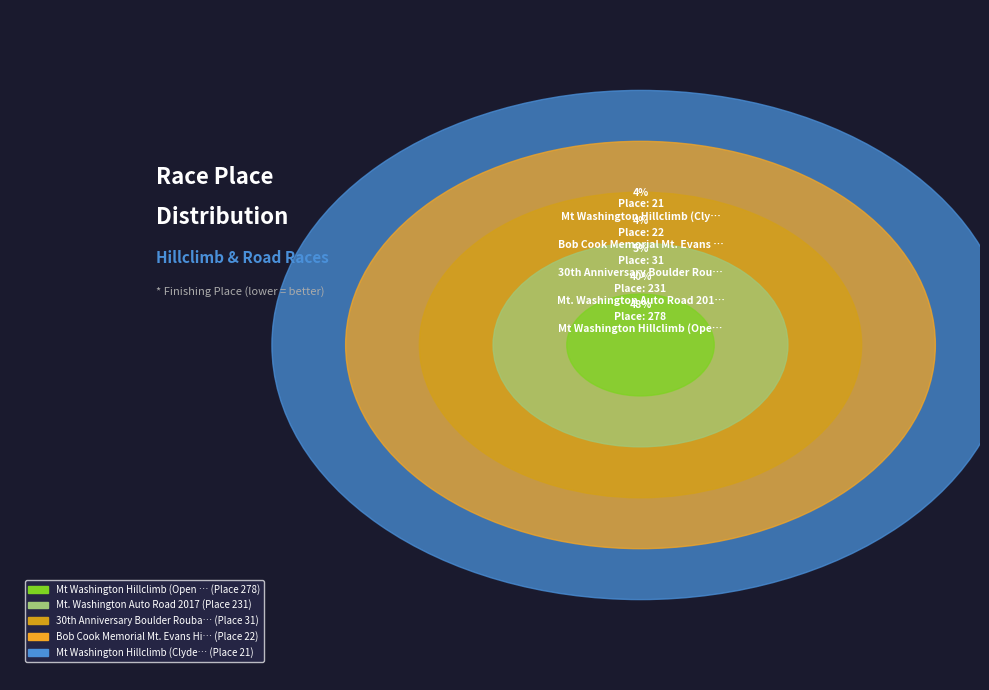

Does Mt Washington Hillclimb (Clydesdale) account for over 50% of the chart?

No